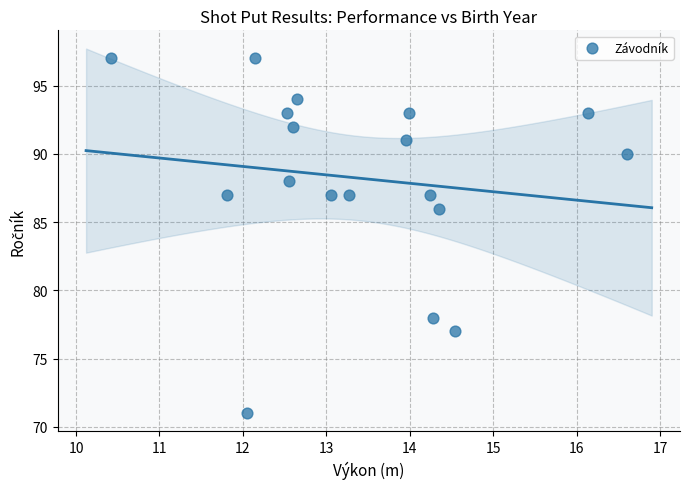

What Y value in the scatter plot is closest to 84?

86